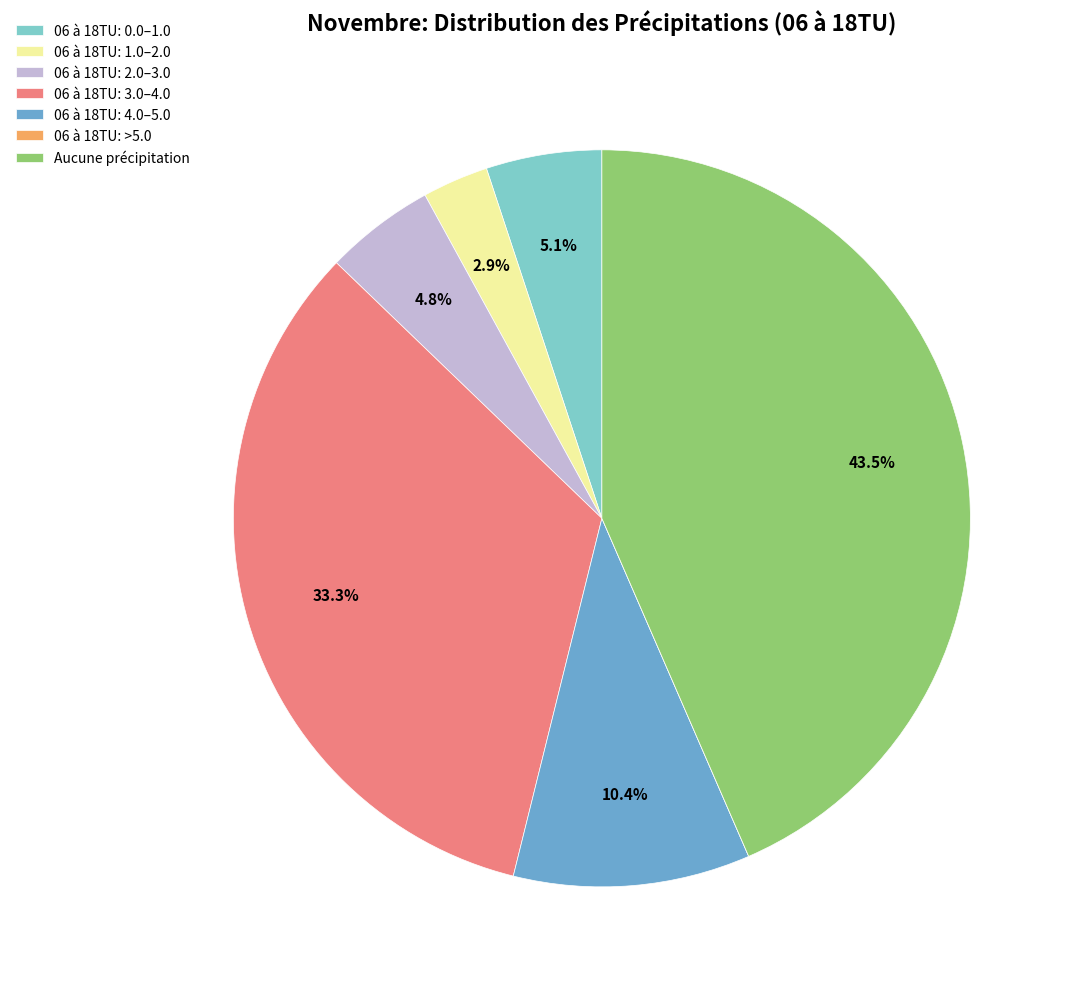

Is there any slice that represents more than half of the pie?

No